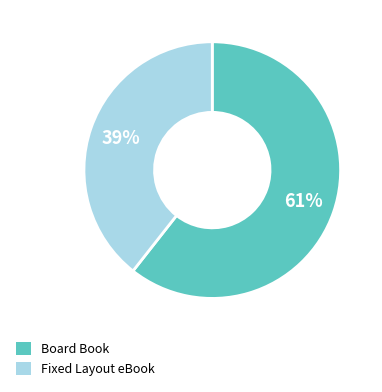

Is it true that Board Book is 66% of the pie?

False